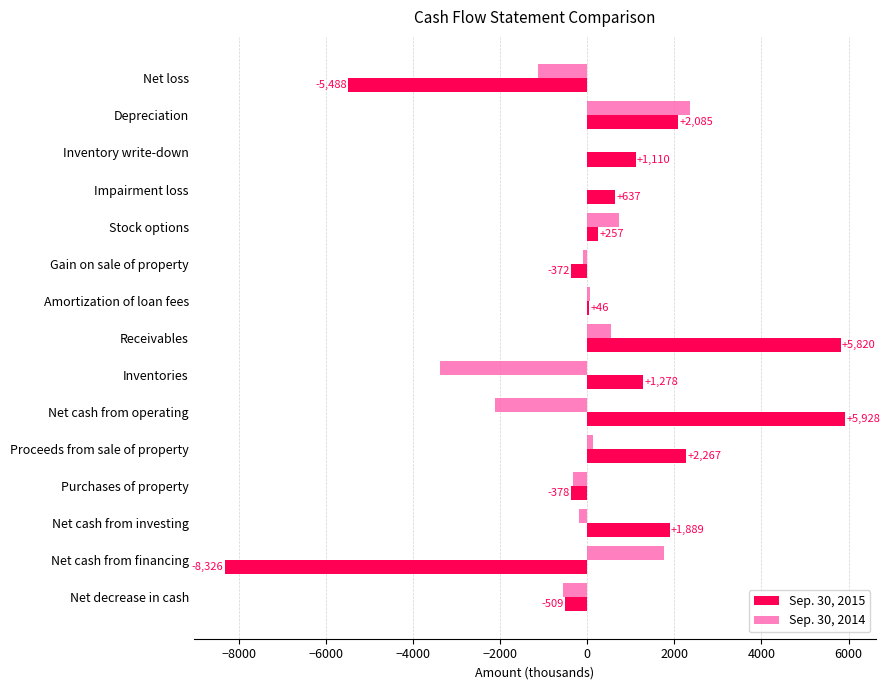

The Sep. 30, 2014 series shows -2128 at Net cash from operating. True or false?

True